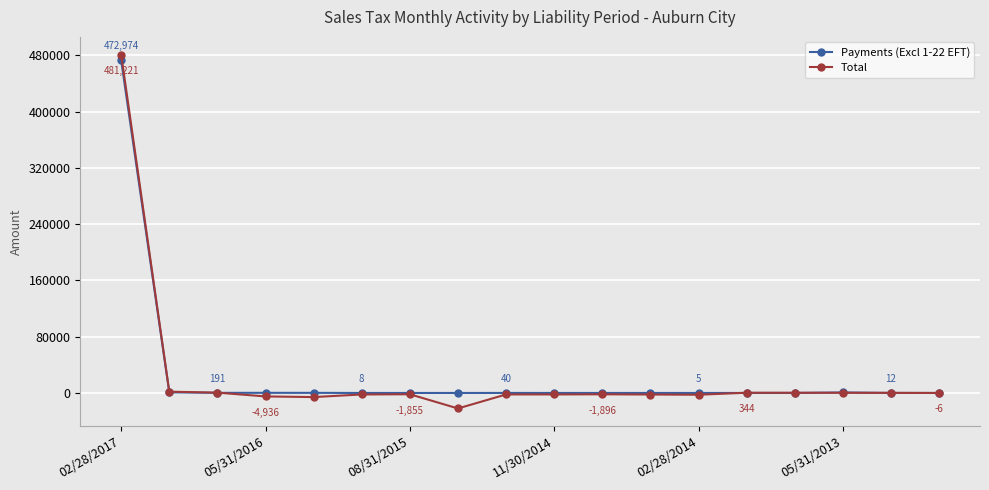

What is the highest value of the Payments (Excl 1-22 EFT) series?

472974.0